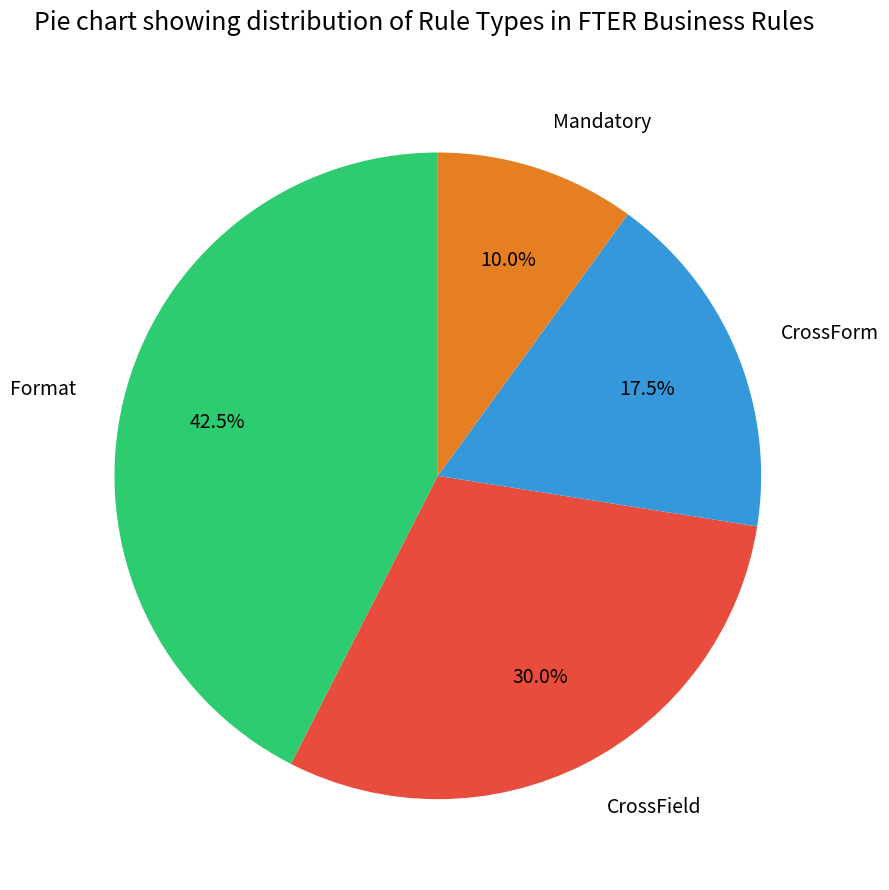

Which category has the biggest portion of the pie?

Format